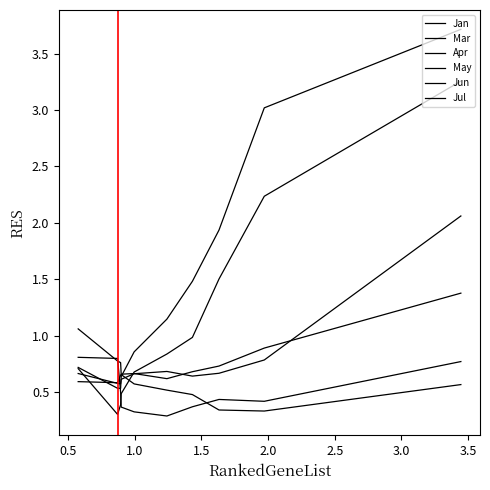

How many lines are shown in the chart?

6